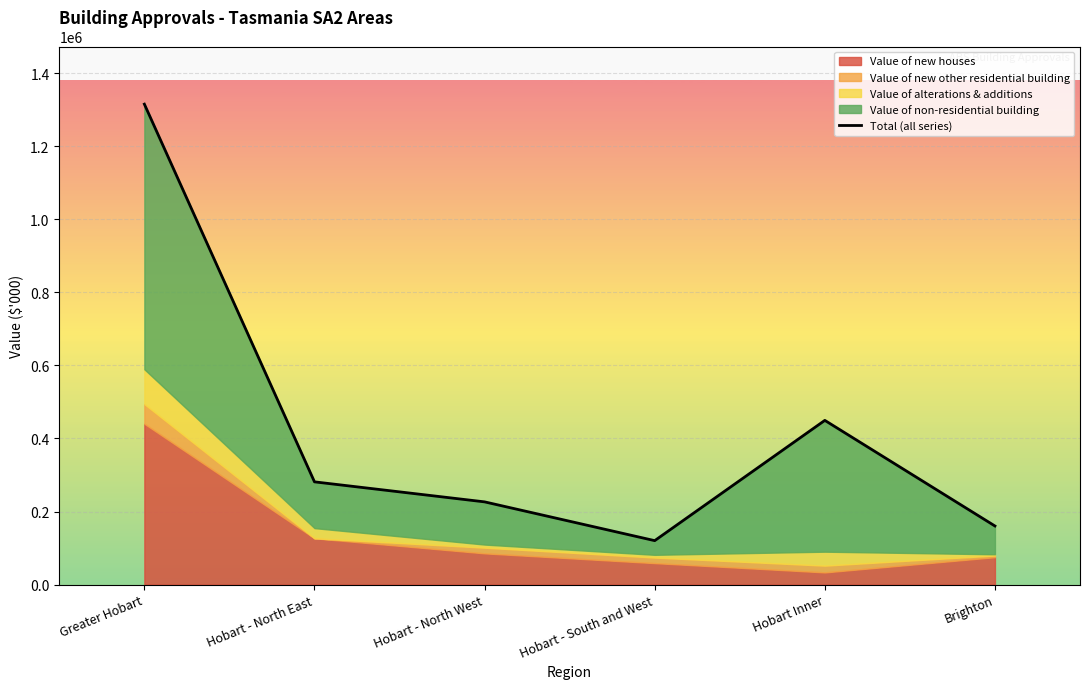

What is the label of the 4th point from the right?

Hobart - North West